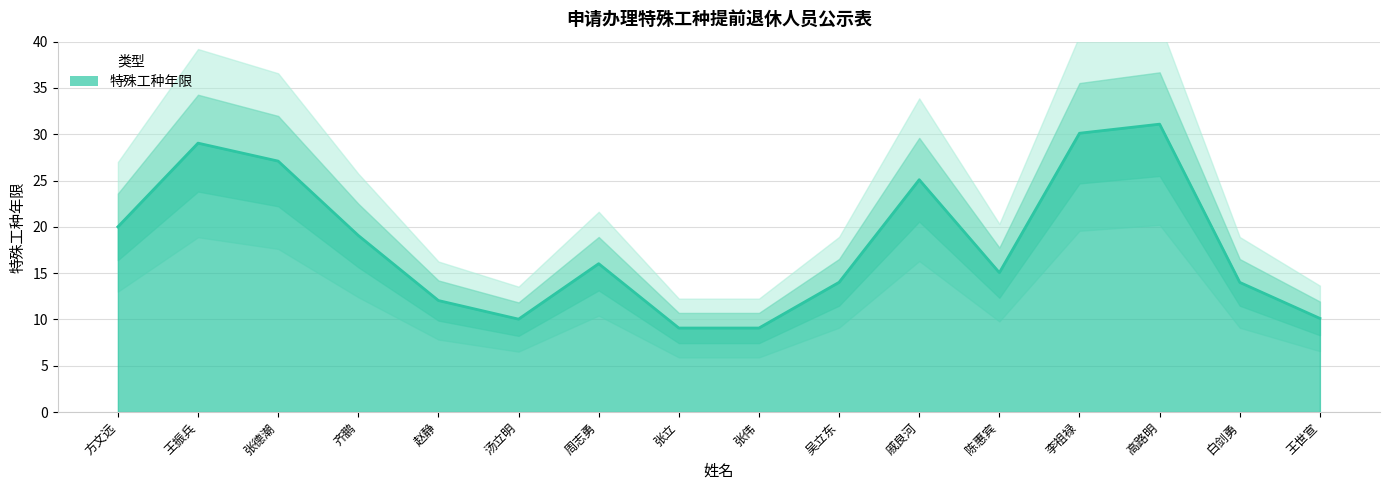

Reading right to left, transcribe all the data shown in this chart.

10.1	14.0	31.1	30.1	15.1	25.1	14.0	9.1	9.1	16.0	10.0	12.0	19.1	27.1	29.0	20.0